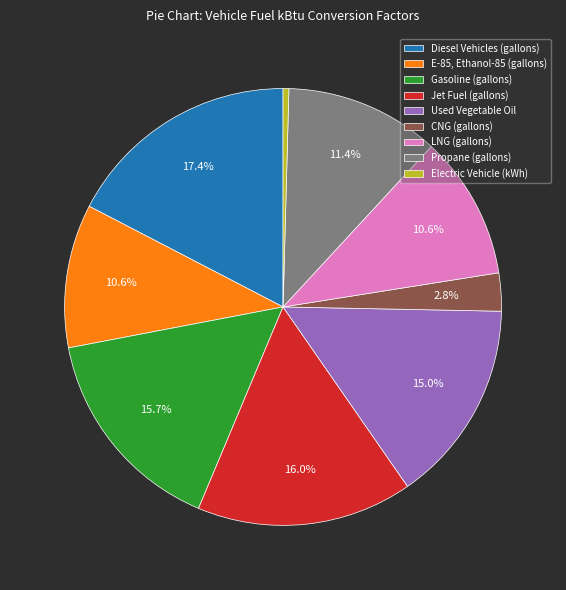

Combined, do Propane (gallons) and CNG (gallons) account for over 50%?

No